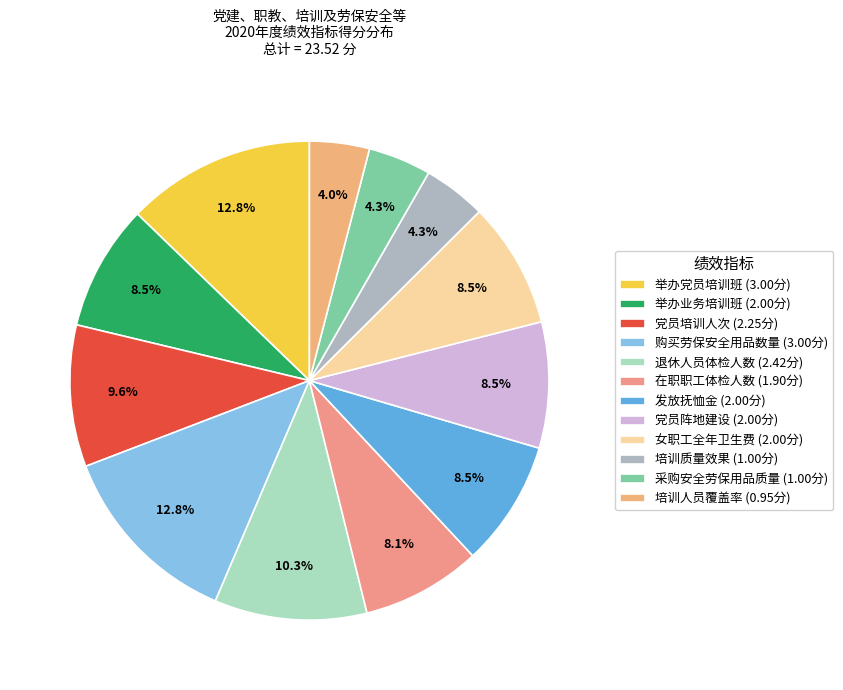

True or false: 发放抚恤金 accounts for 9% of the total.

True